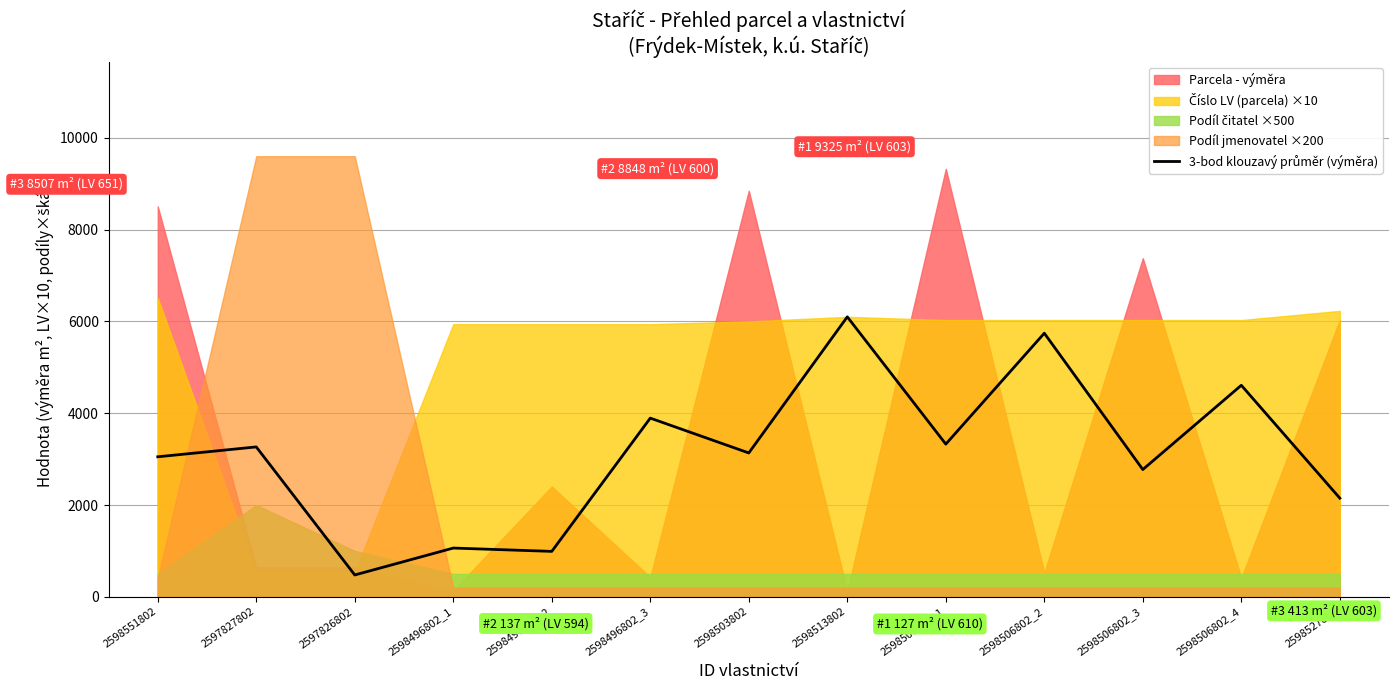

Which label corresponds to the smallest value in the chart?

2597826802